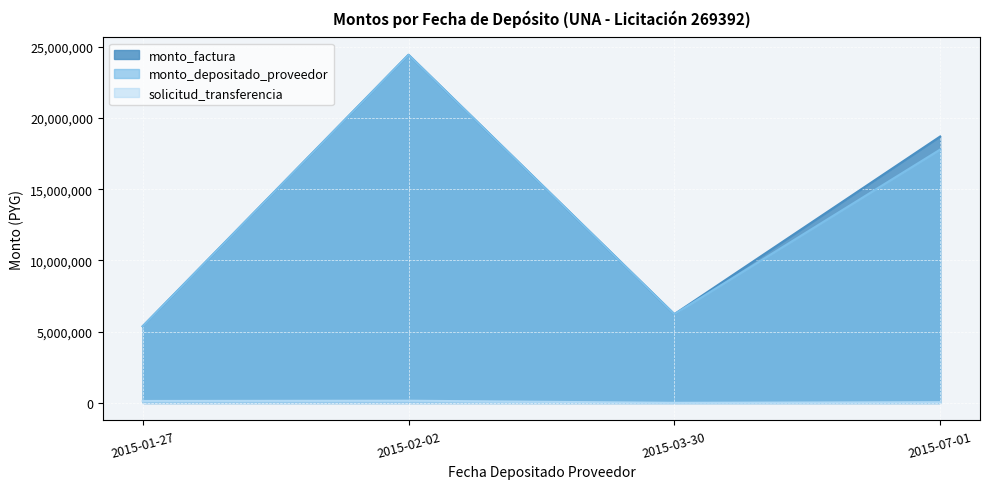

At which category does the chart reach its peak across all series?

2015-02-02